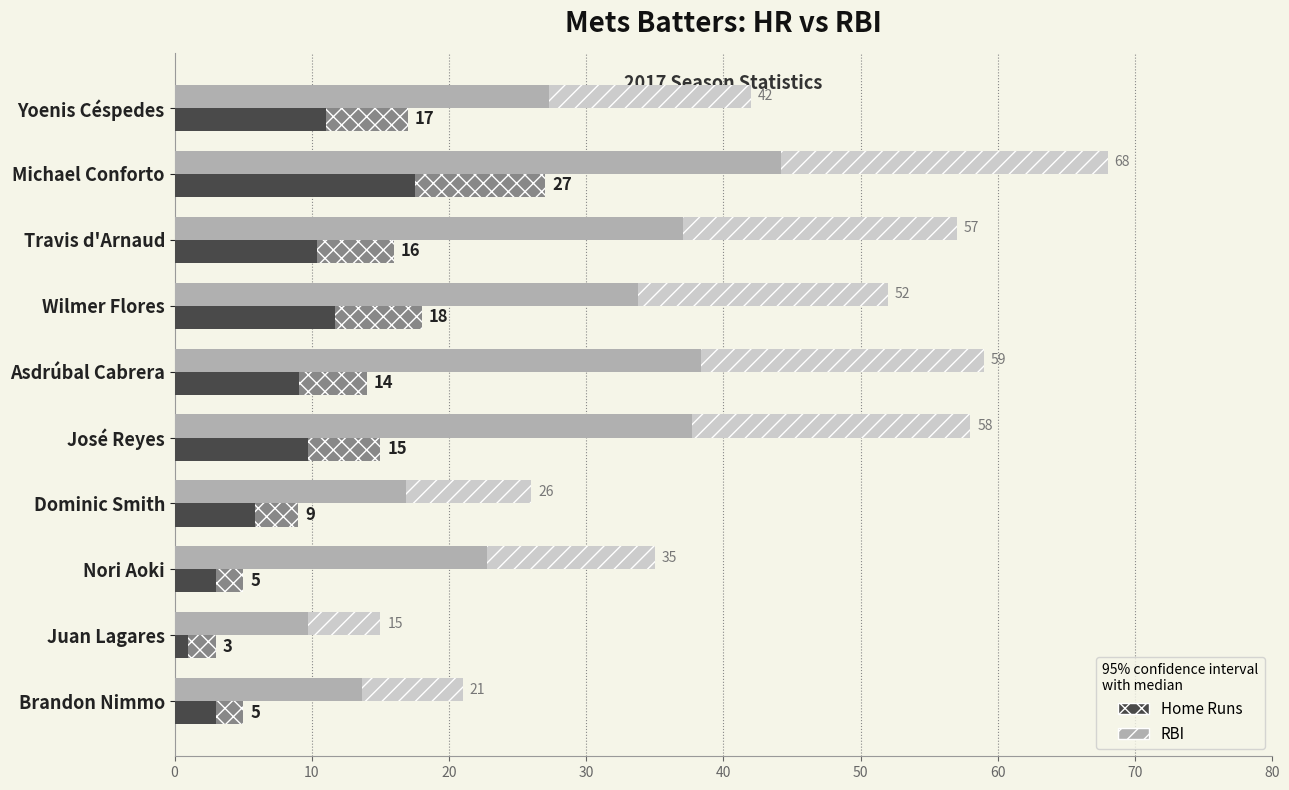

At which label is RBI closest to 41?

Yoenis Céspedes